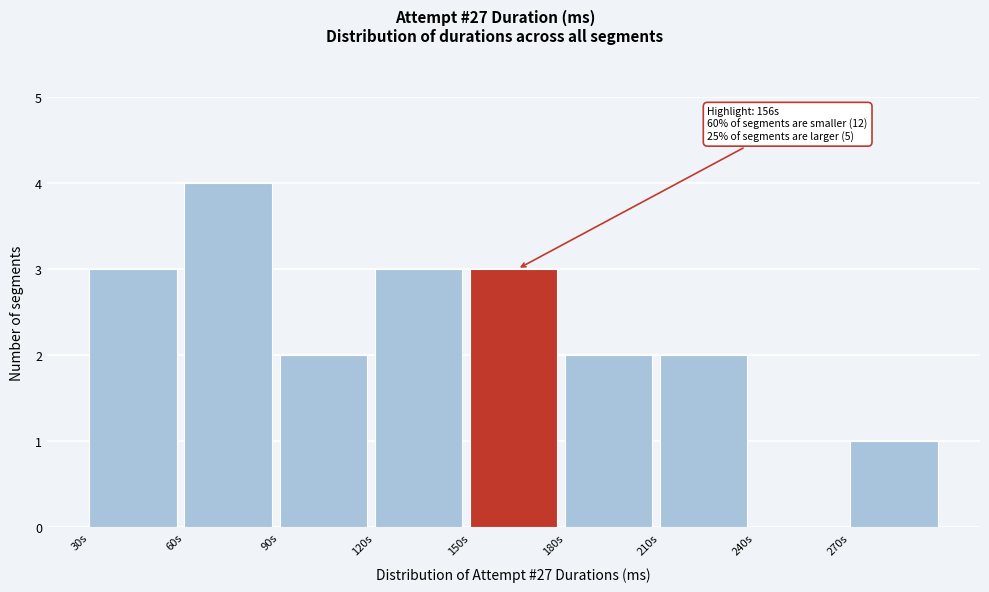

Reading left to right, extract all data points from this chart.

30s=3	60s=4	90s=2	120s=3	150s=3	180s=2	210s=2	240s=0	270s=1